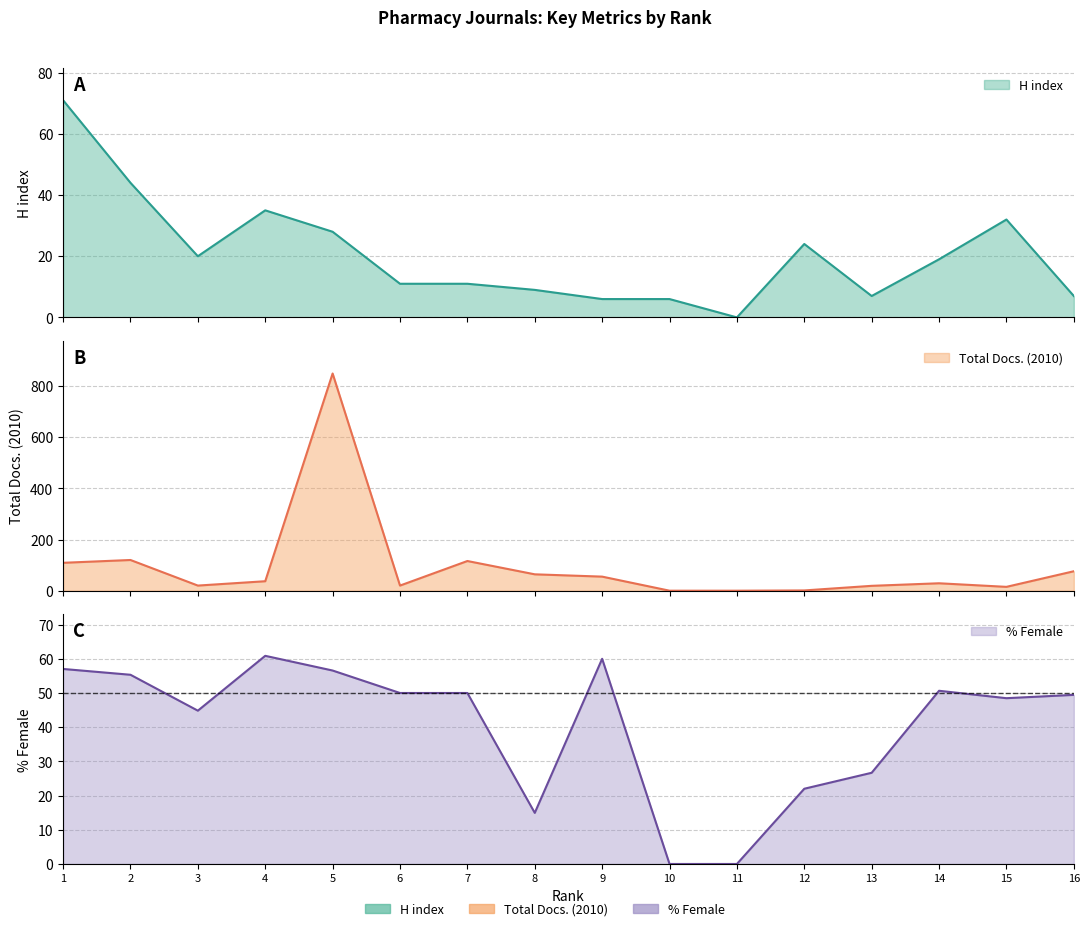

What is the average value of the H index series?

20.6